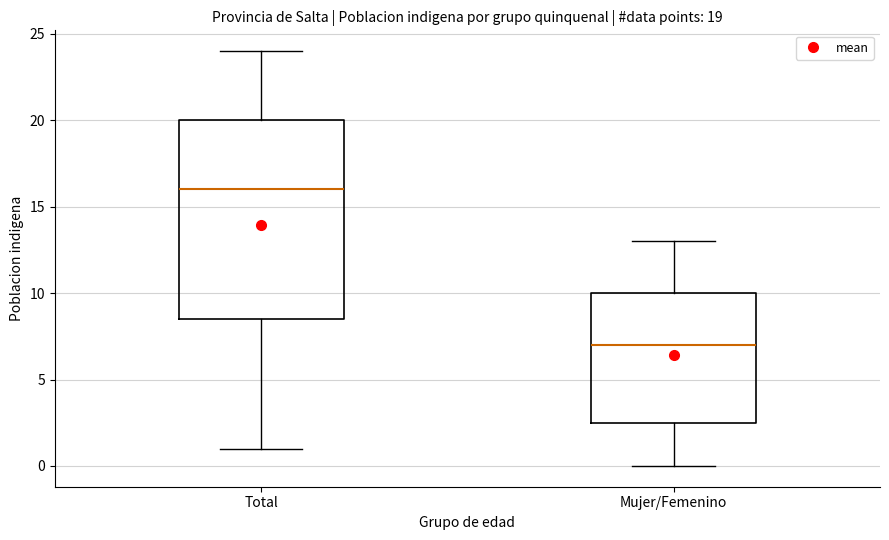

Which box's median line is the lowest?

Mujer/Femenino